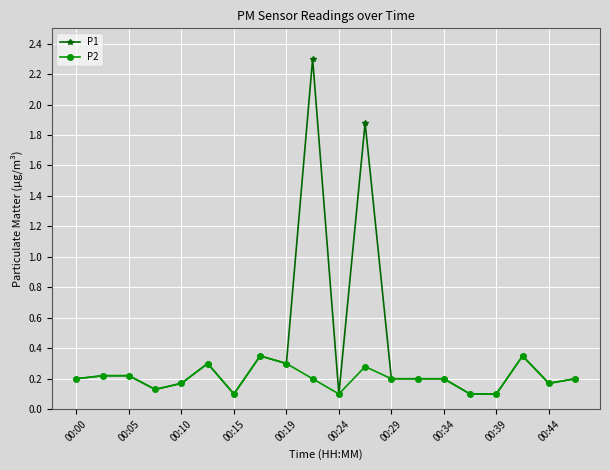

List the series in order of their overall mean, lowest first.

P2, P1